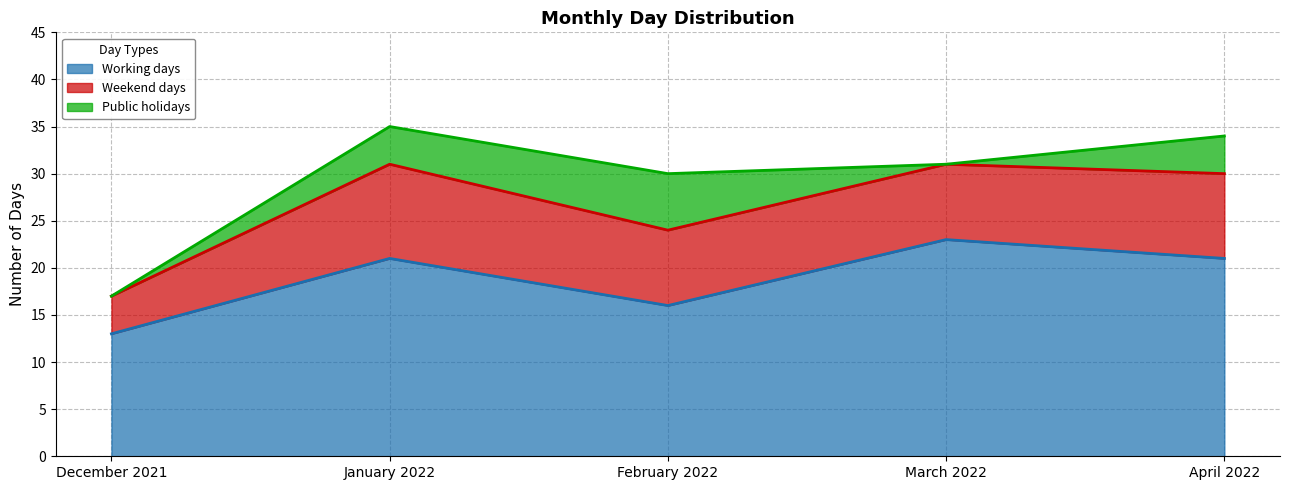

What position from the left is January 2022?

2